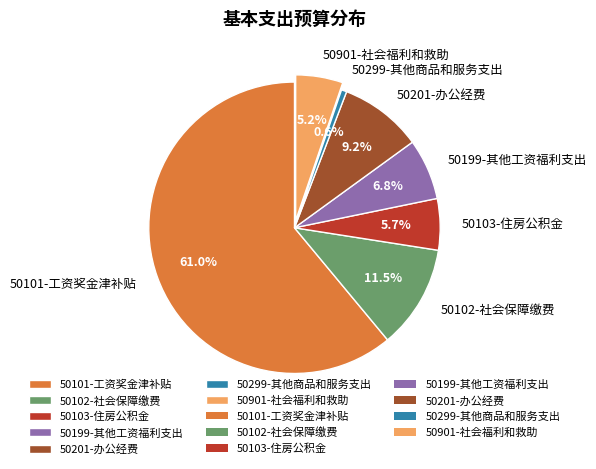

Which slice is the largest?

50101-工资奖金津补贴